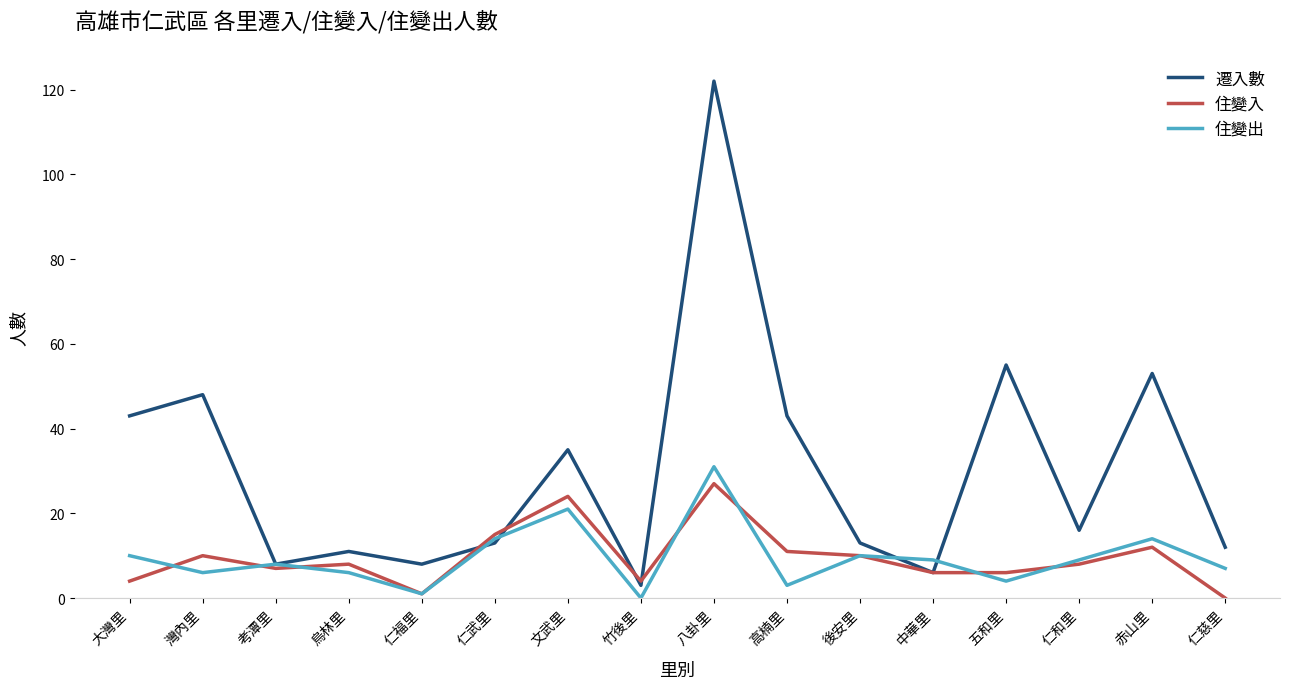

At which label does 住變入 reach its peak?

八卦里